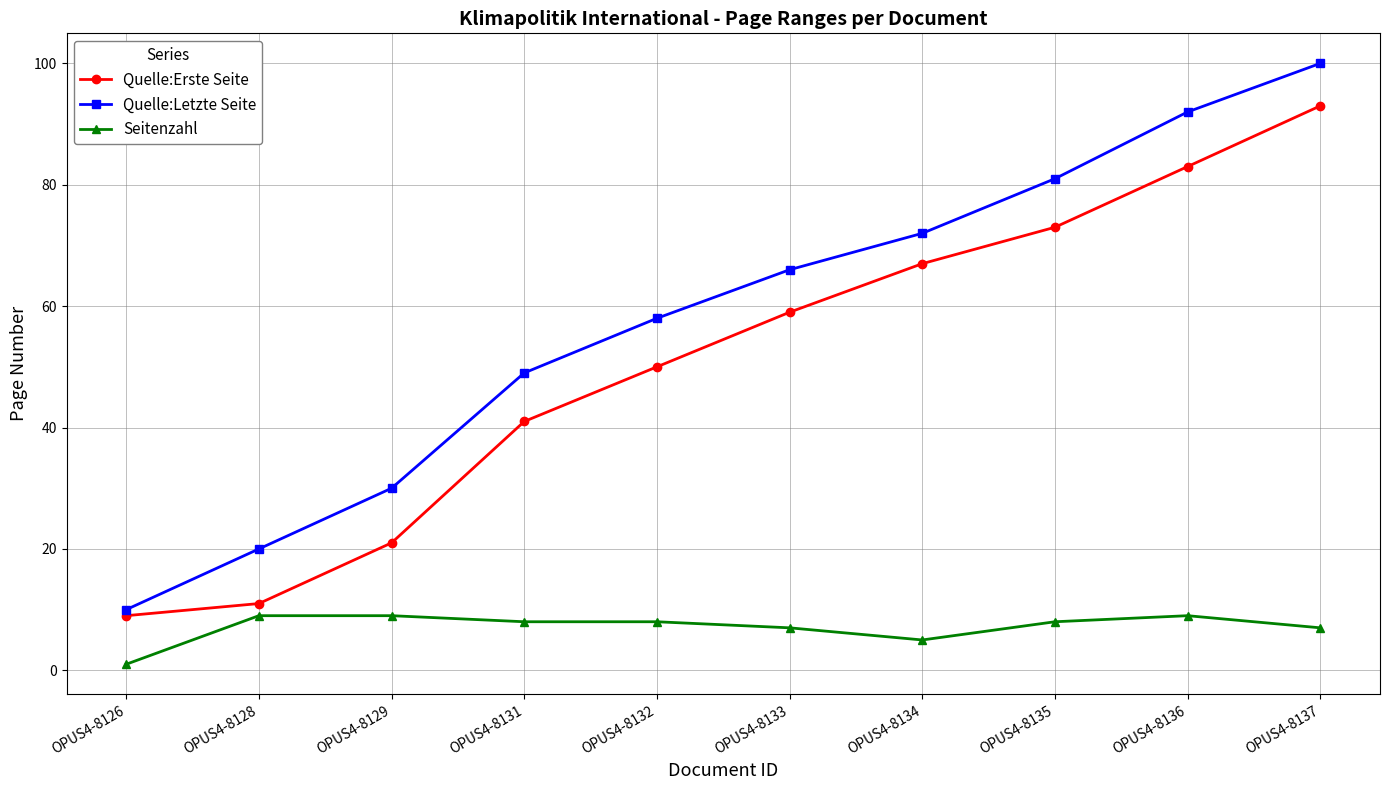

Does the chart have visible grid lines?

Yes